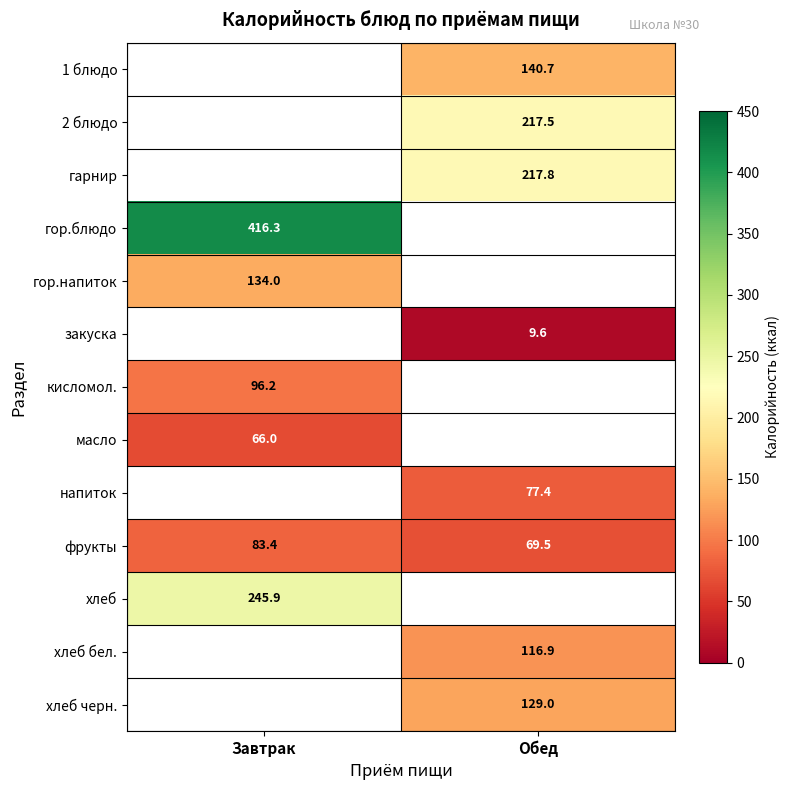

Read the фрукты value at Завтрак.

83.4